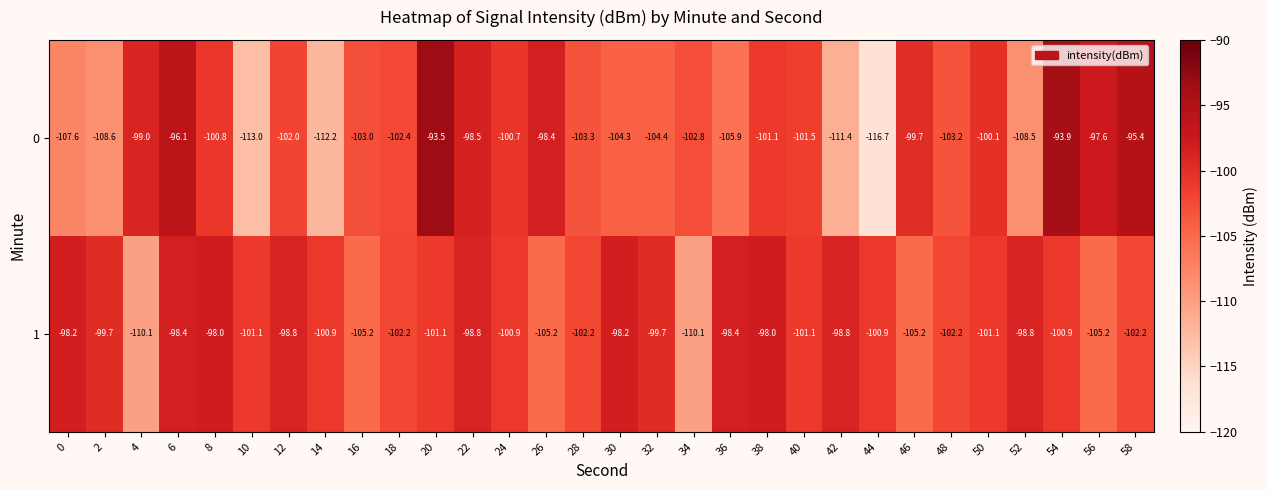

Rank the series by their average value, from highest to lowest.

1, 0